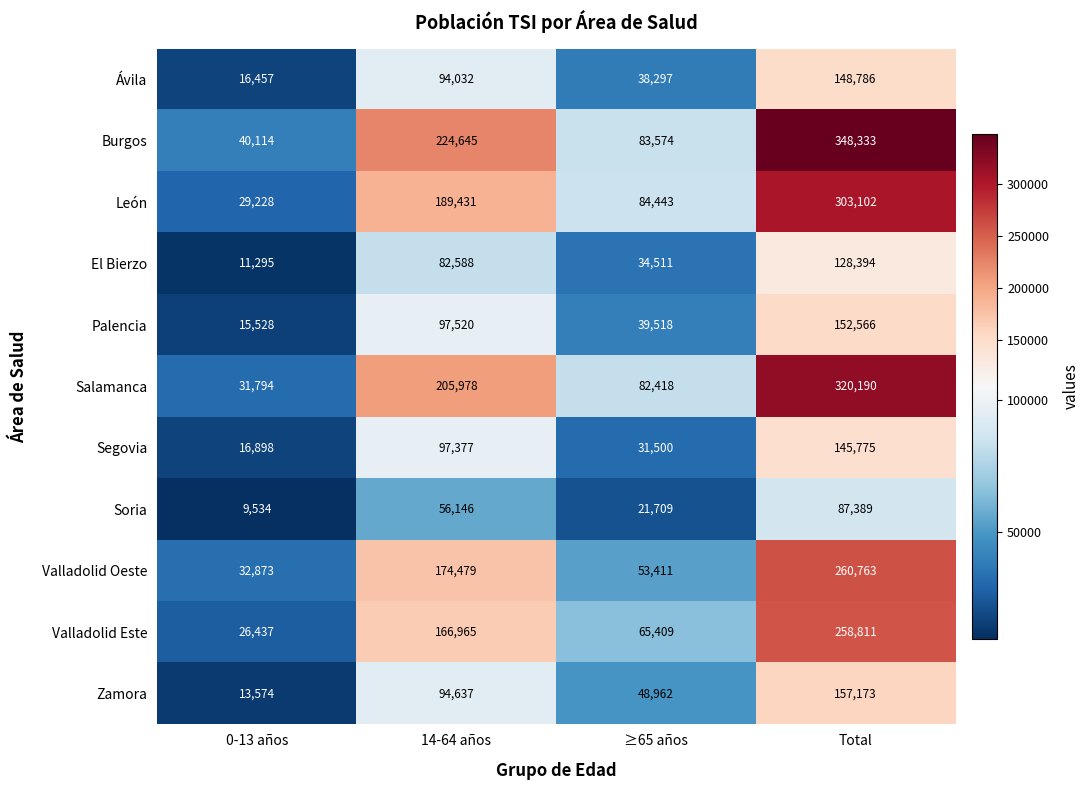

What is the sum of the Valladolid Este values at ≥65 años and 14-64 años?

232374